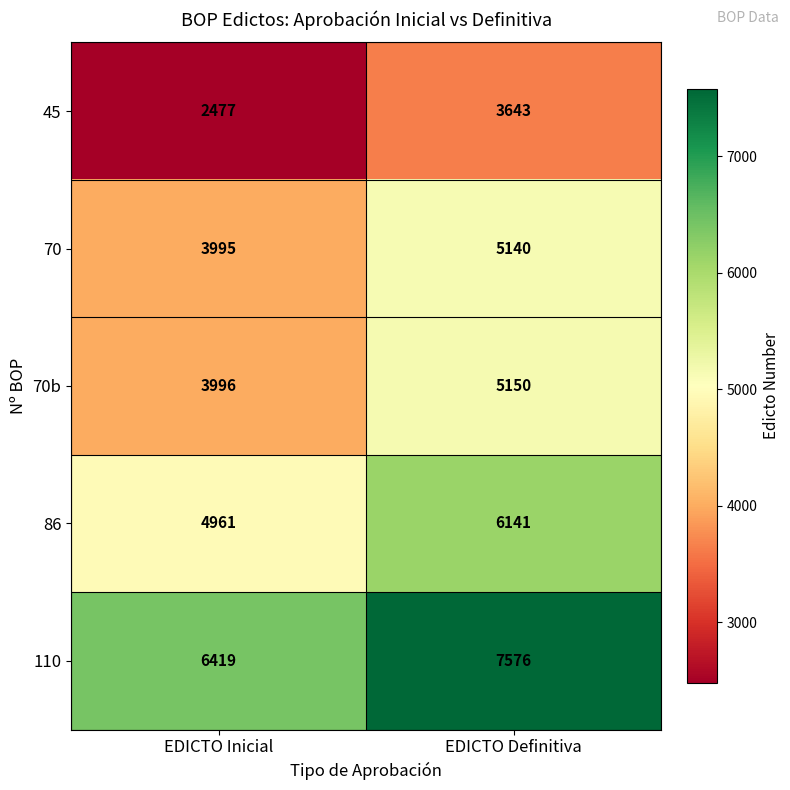

Is the value of 110 at EDICTO Inicial greater than the value of 86 at EDICTO Definitiva?

Yes